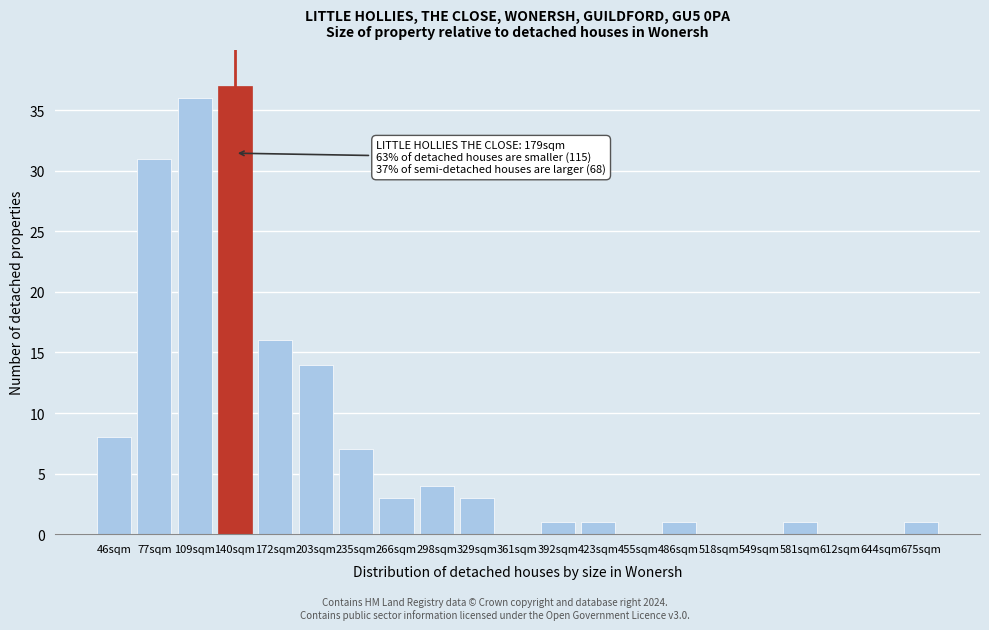

Reading left to right, list all the values displayed in this chart.

46sqm=8	77sqm=31	109sqm=36	140sqm=37	172sqm=16	203sqm=14	235sqm=7	266sqm=3	298sqm=4	329sqm=3	361sqm=0	392sqm=1	423sqm=1	455sqm=0	486sqm=1	518sqm=0	549sqm=0	581sqm=1	612sqm=0	644sqm=0	675sqm=1